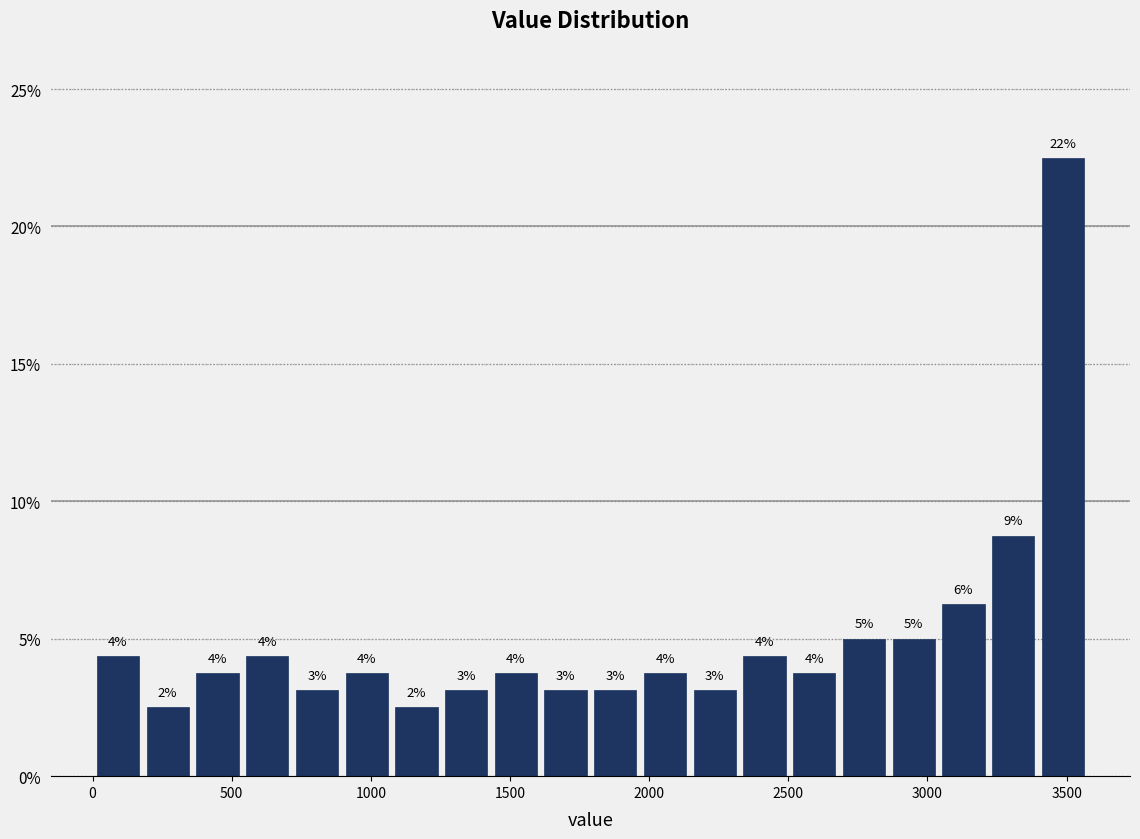

Read against the x-axis, roughly where is the centre of the tallest bar?

3500